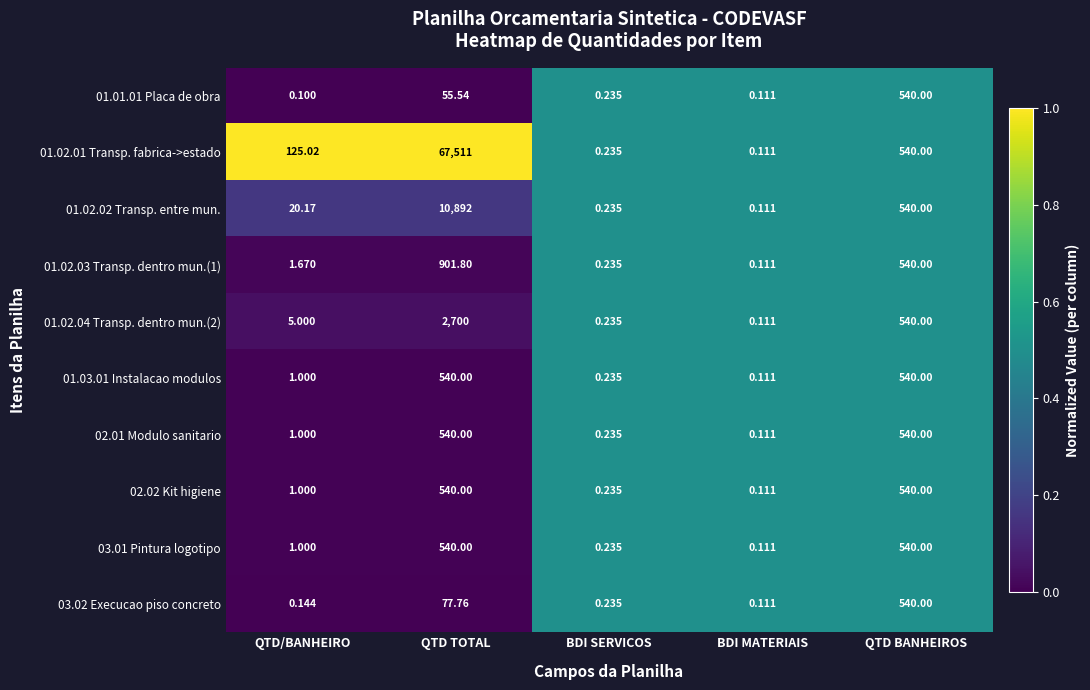

At which label is 01.02.01 Transp. fabrica->estado closest to 33755?

QTD BANHEIROS